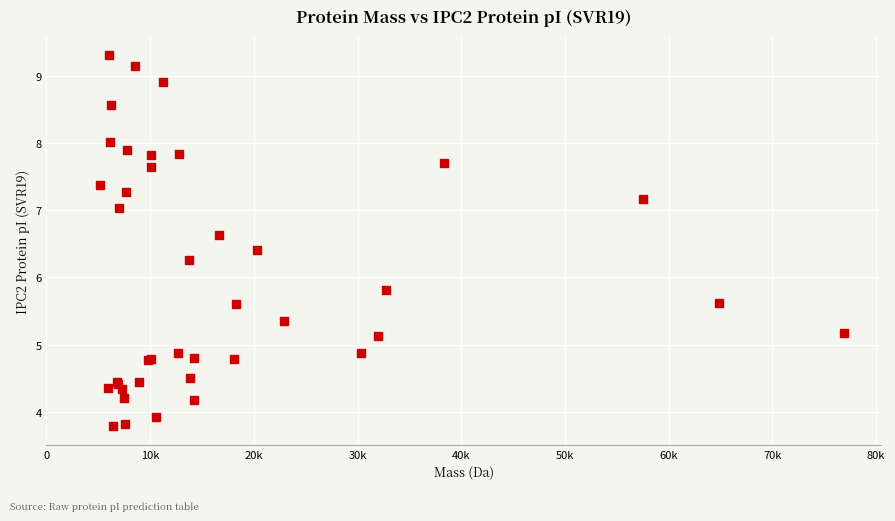

What Y value in the scatter plot is closest to 6?

5.8